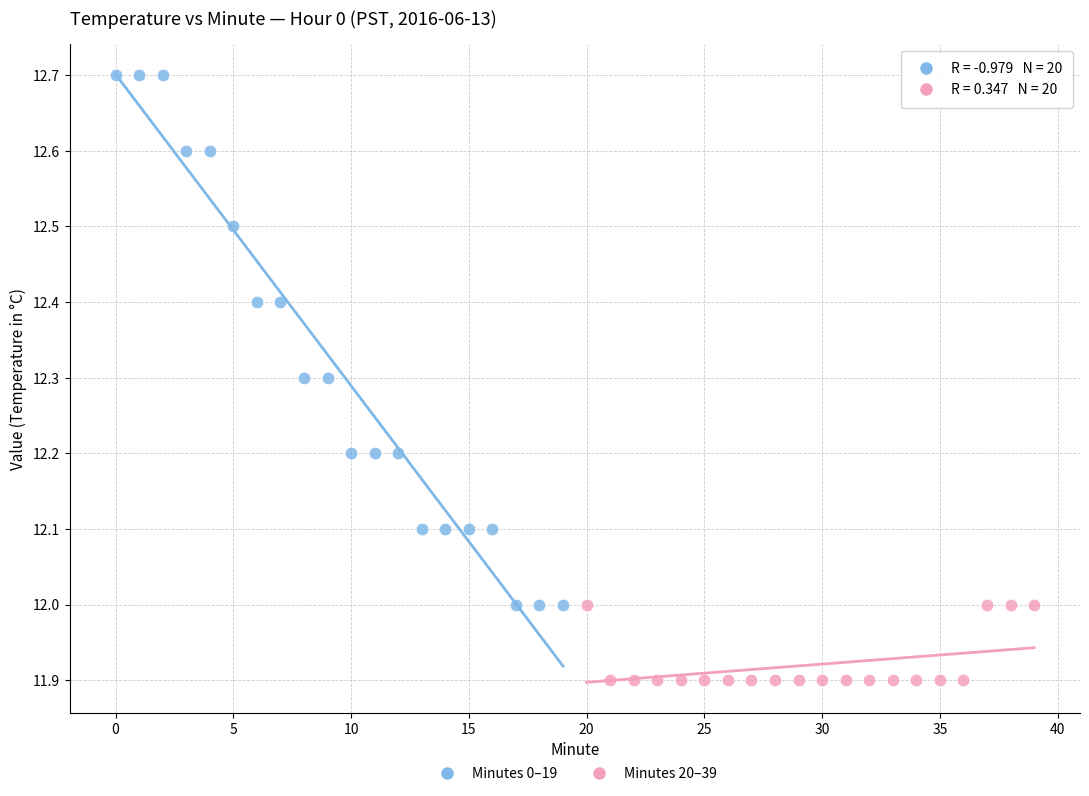

Which series has the largest Y range (max minus min)?

Minutes 0–19